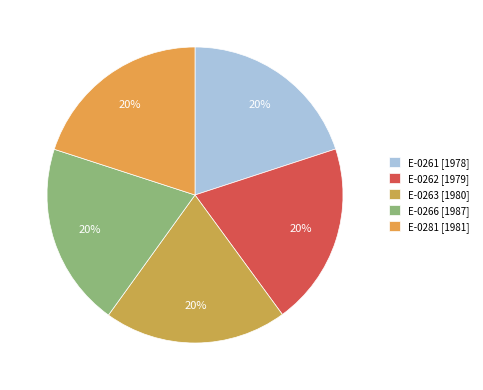

How many segments does this pie chart have?

5